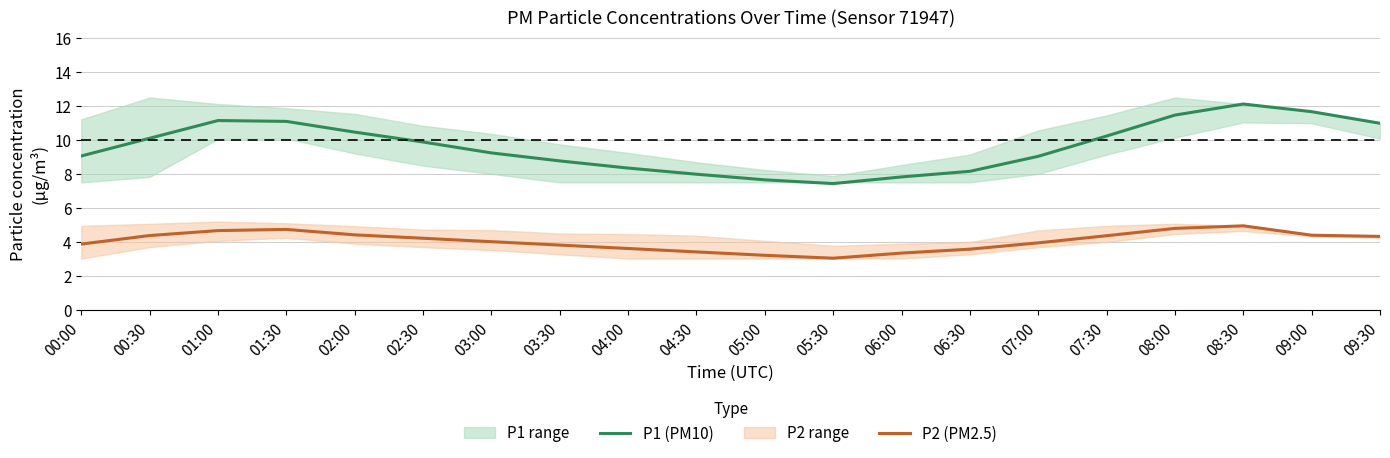

The P1 (PM10) series shows 10.4 at 02:00. True or false?

True